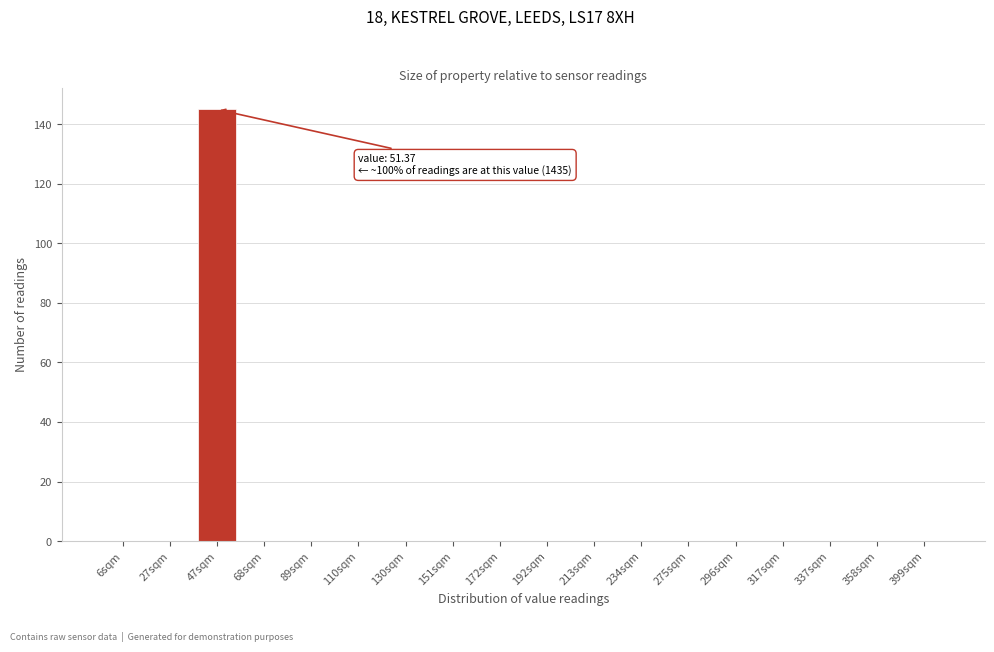

Reading left to right, what are all the values shown in this chart?

6sqm=0	27sqm=0	47sqm=145	68sqm=0	89sqm=0	110sqm=0	130sqm=0	151sqm=0	172sqm=0	192sqm=0	213sqm=0	234sqm=0	275sqm=0	296sqm=0	317sqm=0	337sqm=0	358sqm=0	399sqm=0